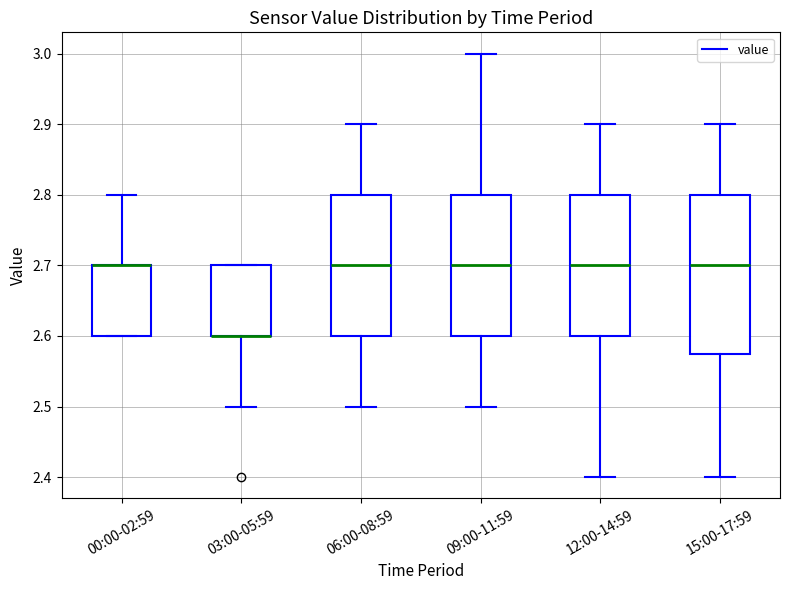

Reading left to right, transcribe this box plot: for each box, give where its median line is, the range the box spans, and where its two whiskers end, as read against the y-axis. The values are not printed on the chart, so give them approximately, as read against the axis.

00:00-02:59: median 2.70 (drawn on the box's upper edge), box 2.60 to 2.70, whiskers 2.60 to 2.80
03:00-05:59: median 2.60 (drawn on the box's lower edge), box 2.60 to 2.70, whiskers 2.50 to 2.70
06:00-08:59: median 2.70, box 2.60 to 2.80, whiskers 2.50 to 2.90
09:00-11:59: median 2.70, box 2.60 to 2.80, whiskers 2.50 to 3.00
12:00-14:59: median 2.70, box 2.60 to 2.80, whiskers 2.40 to 2.90
15:00-17:59: median 2.70, box 2.58 to 2.80, whiskers 2.40 to 2.90